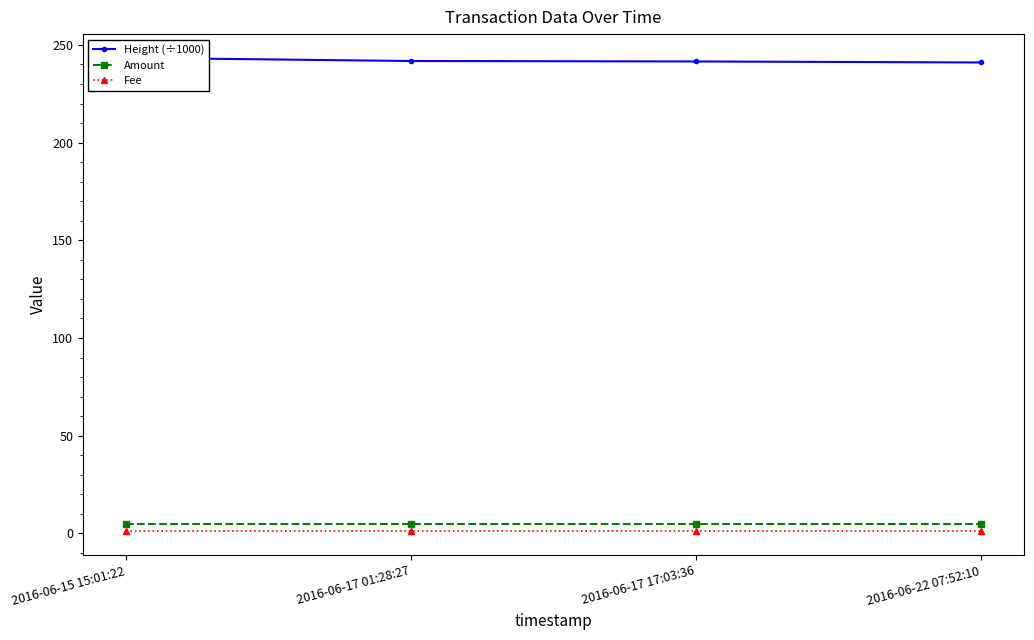

Is the value of Amount at 2016-06-22 07:52:10 greater than the value of Height (÷1000) at 2016-06-17 17:03:36?

No